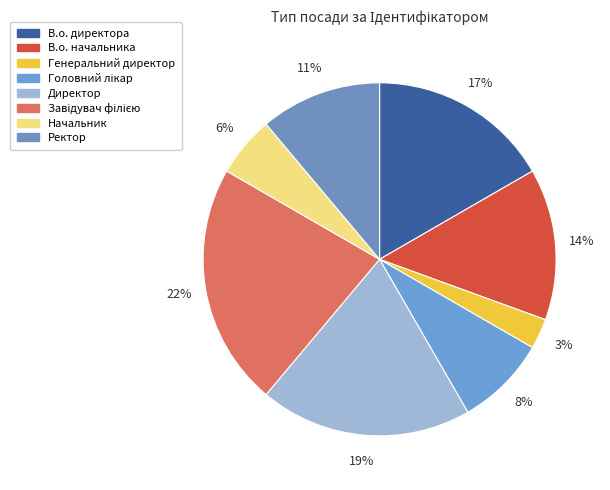

To the nearest percent, what percentage of the pie is В.о. директора?

17%